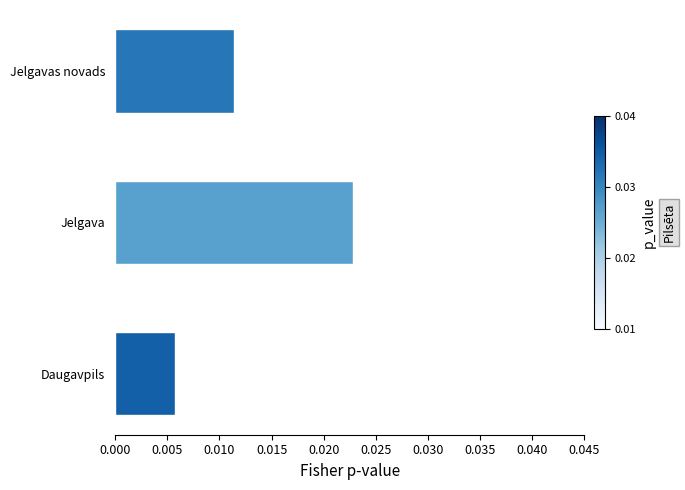

Which has a higher value, Daugavpils or Jelgavas novads?

Jelgavas novads